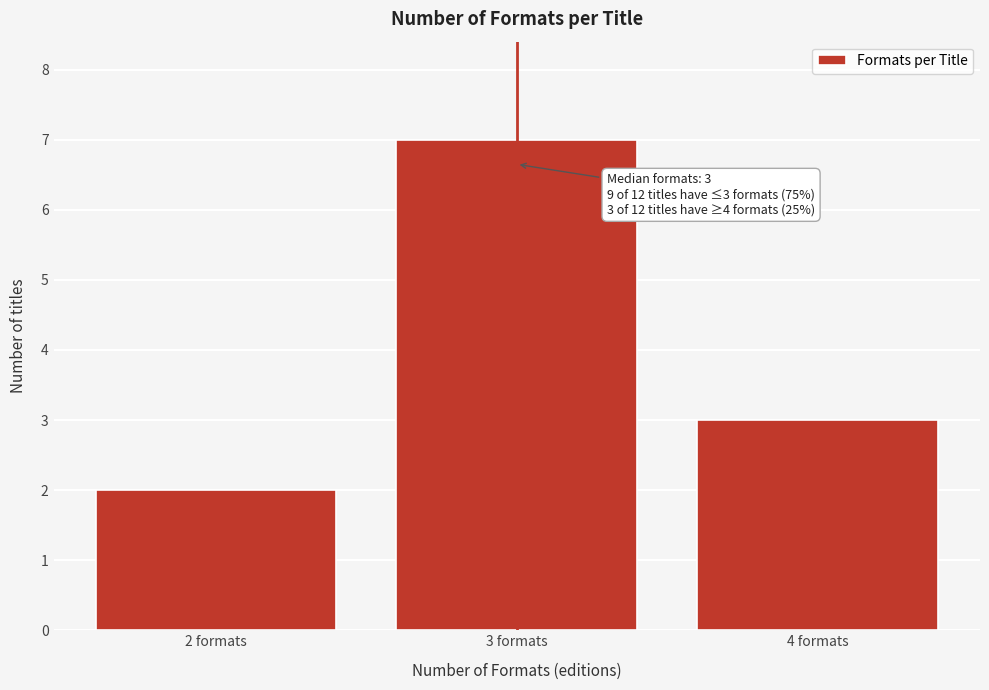

Reading right to left, what are all the values shown in this chart?

4 formats=3	3 formats=7	2 formats=2